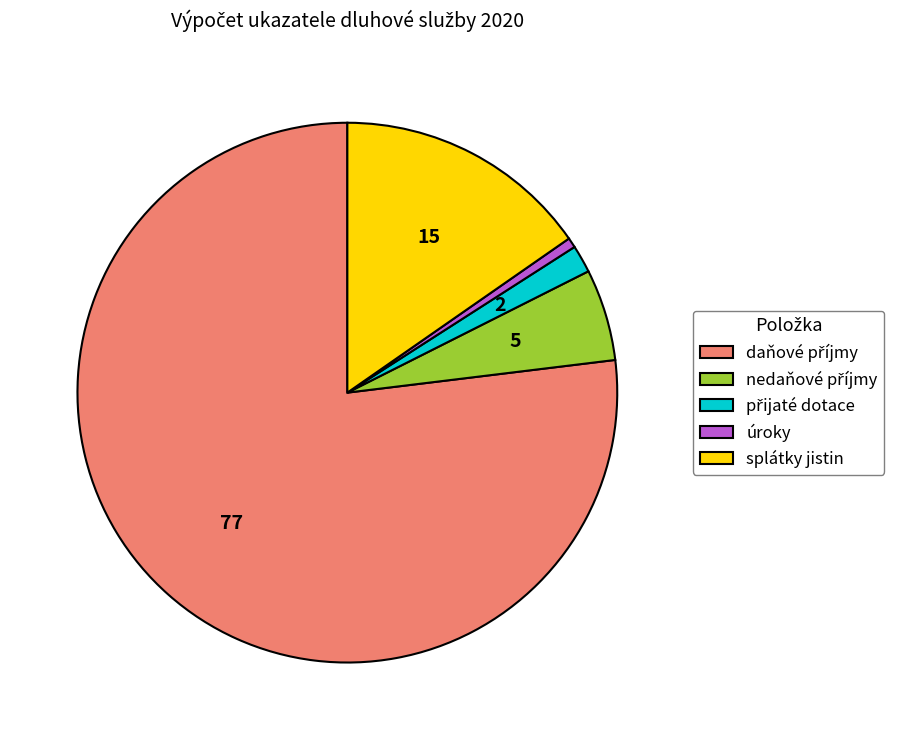

True or false: splátky jistin accounts for 15% of the total.

True